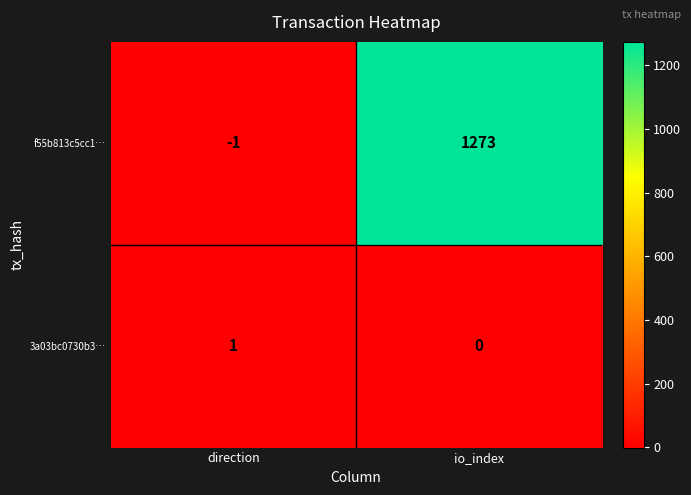

Which series has the largest range (max minus min)?

f55b813c5cc1…